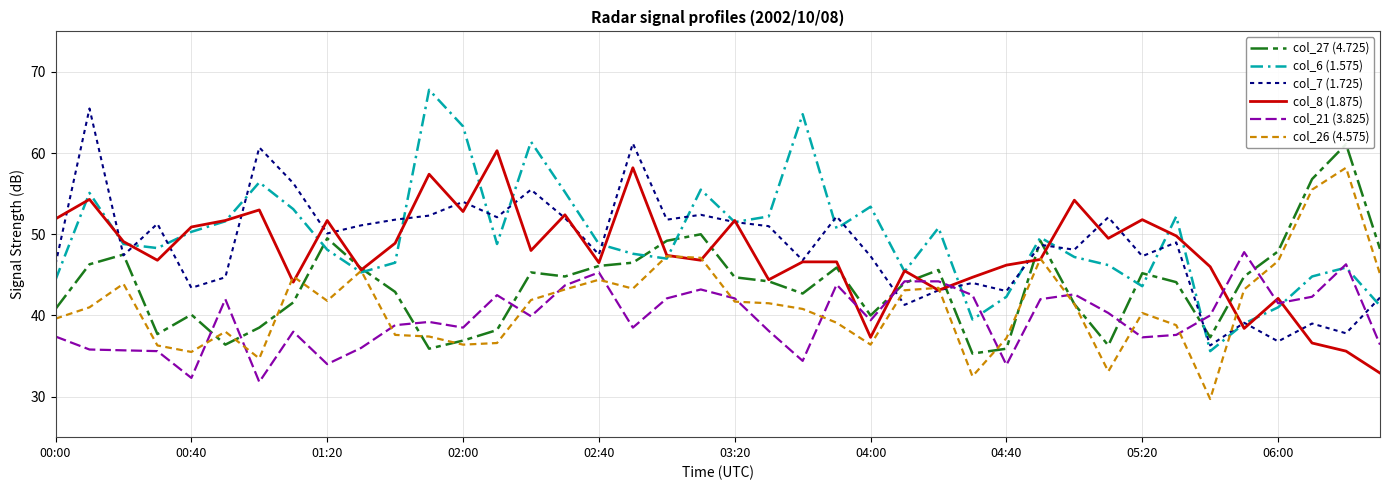

Between 23 and 27, which is larger?

23